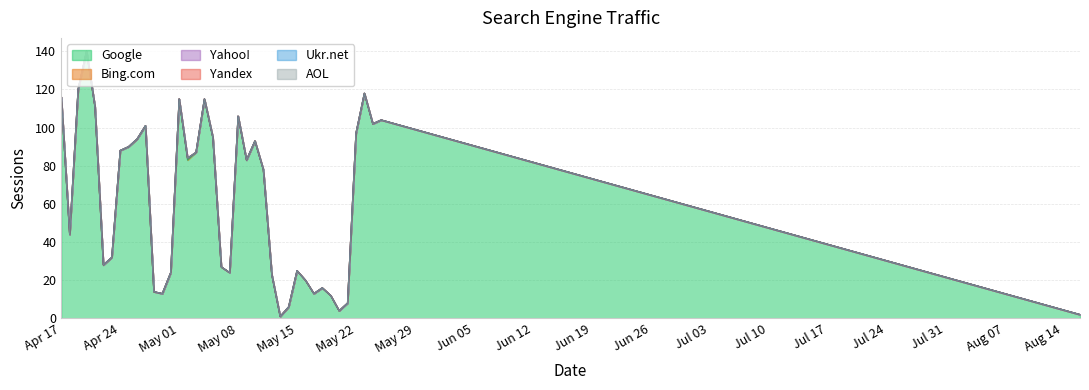

What position from the left is 2023-05-02?

16